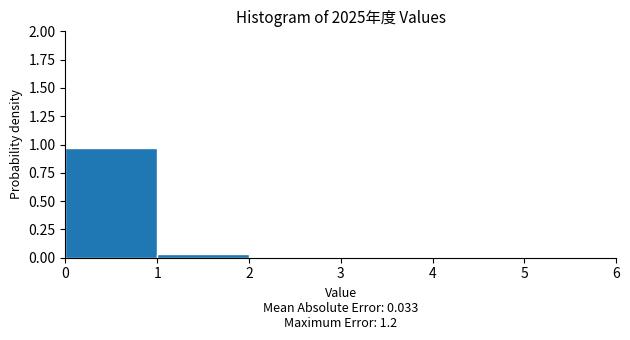

Over which range of the x-axis is the bar tallest?

0 to 1